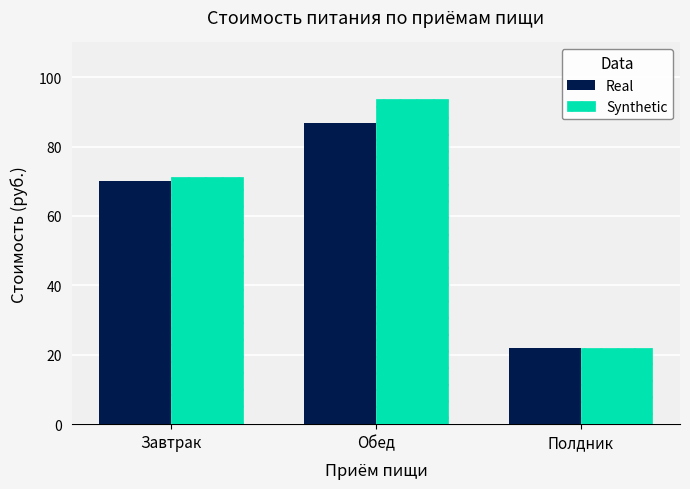

What position from the left is Завтрак?

1